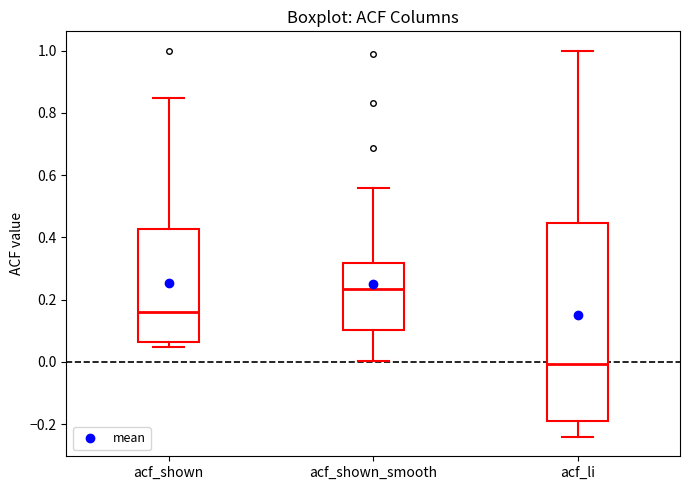

Which box is the tallest, from its lower edge to its upper edge?

acf_li